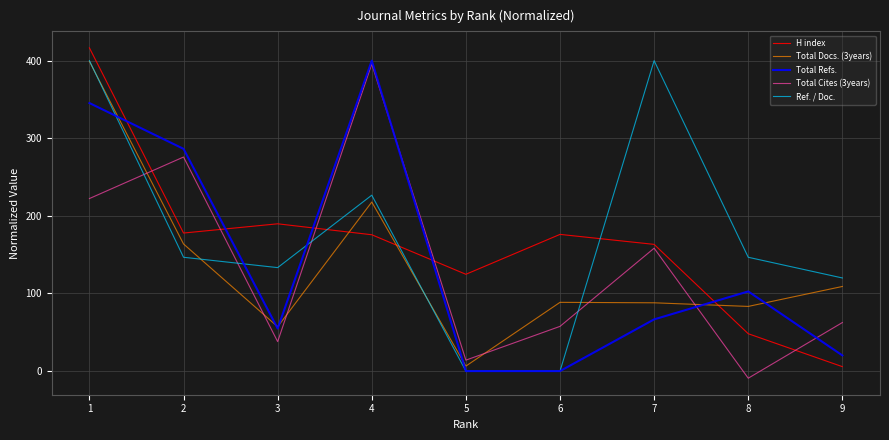

How many intersections are there between H index and Total Refs.?

5